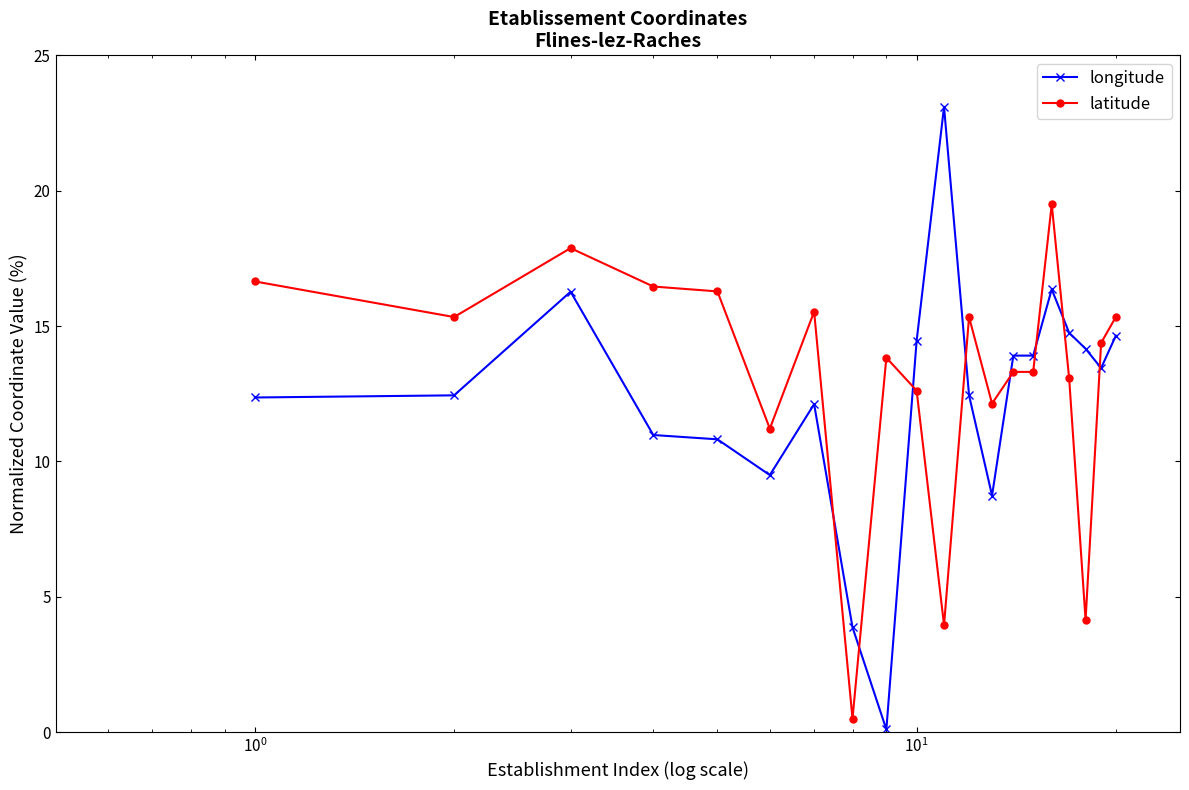

After their last crossing, which series has the higher values: longitude or latitude?

latitude